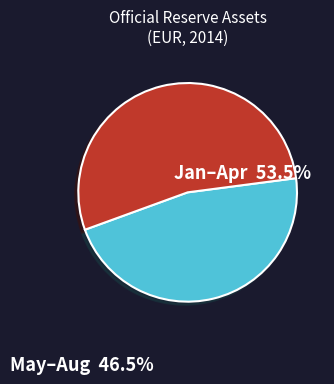

Is the sum of May–Aug 46.5% and Jan–Apr 53.5% greater than half?

Yes